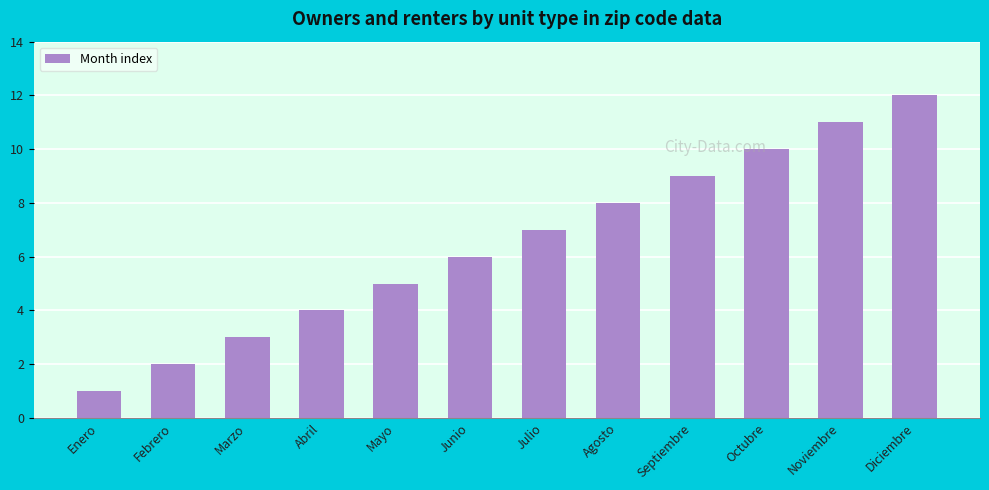

True or false: the data shows 12 at Julio.

False